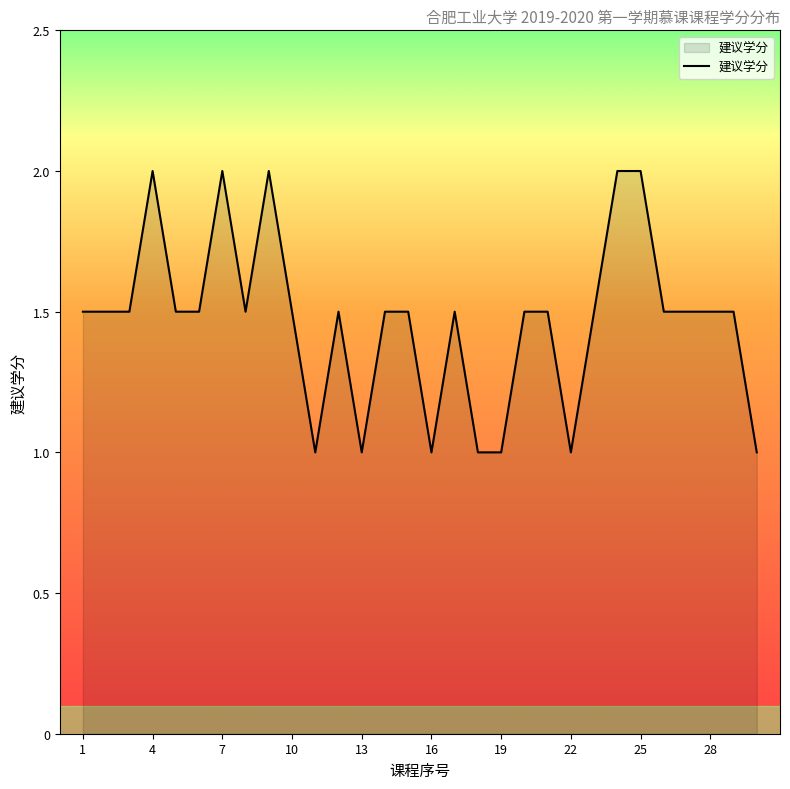

What is the difference between the maximum and minimum values?

1.0